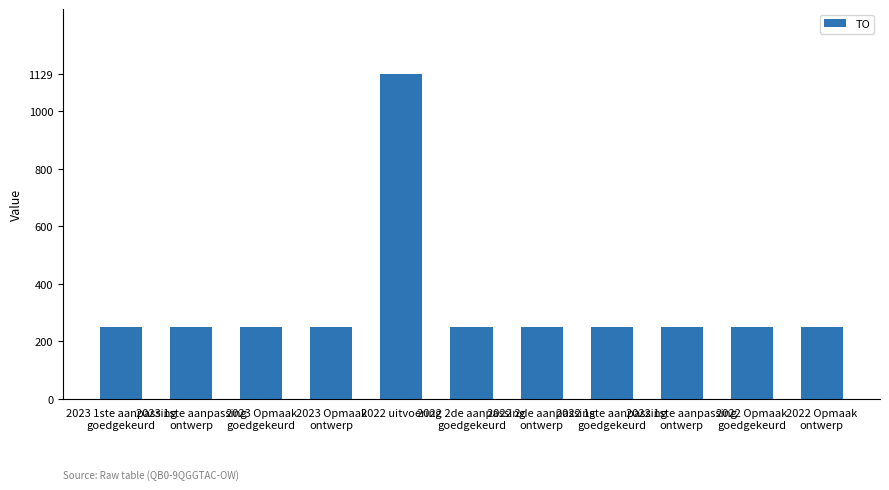

What is the difference between the maximum and minimum values?

879